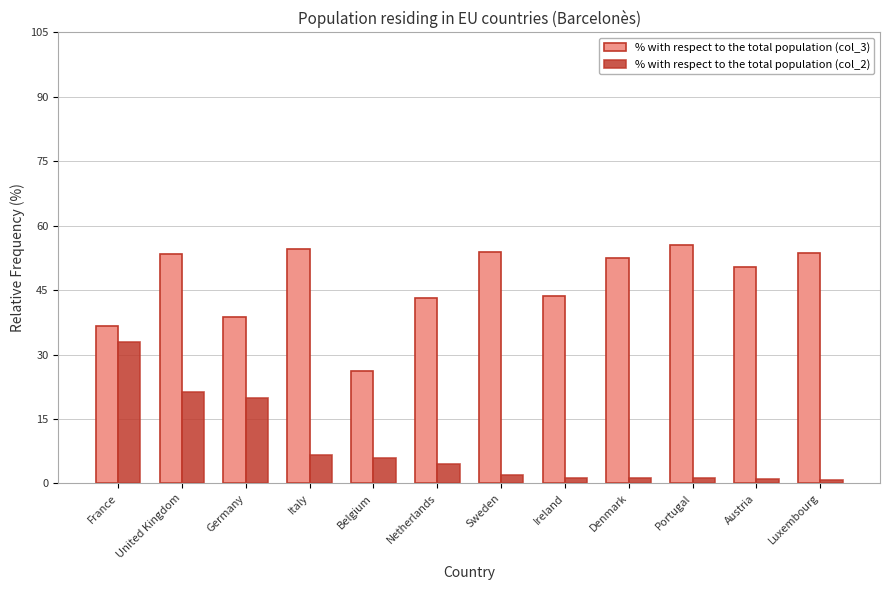

Is the value of % with respect to the total population (col_2) at Portugal greater than the value of % with respect to the total population (col_3) at Netherlands?

No